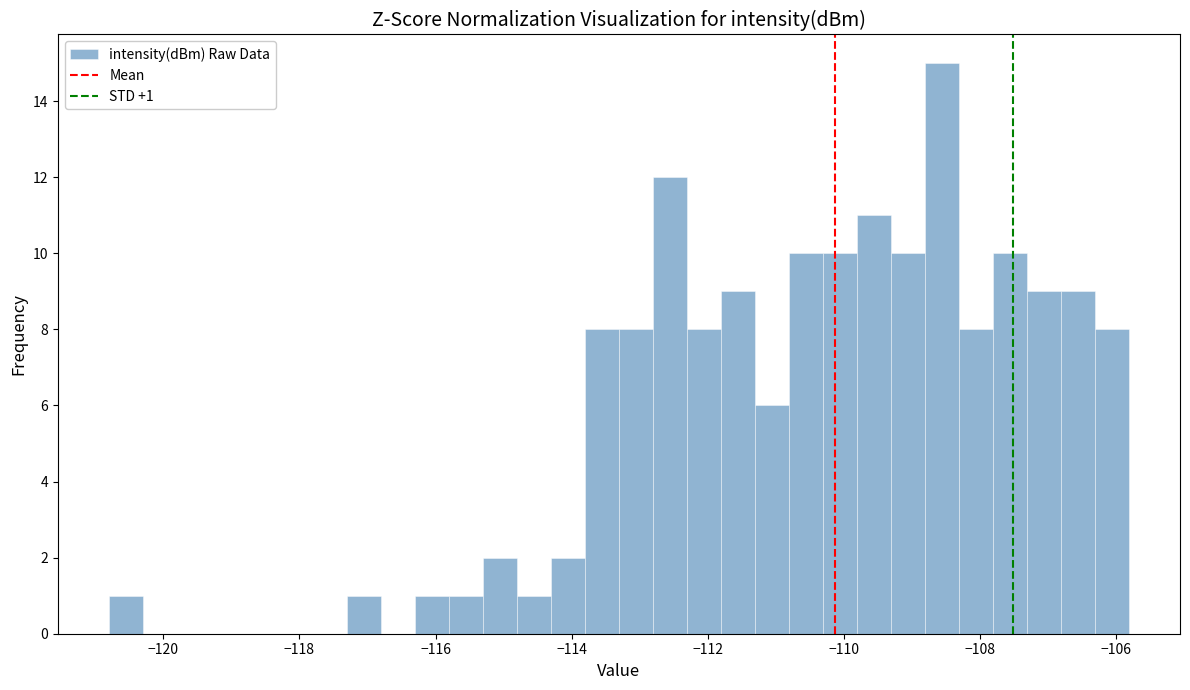

Around what value on the x-axis is the tallest bar? Give the approximate position of its centre, as read against the axis.

-108.6